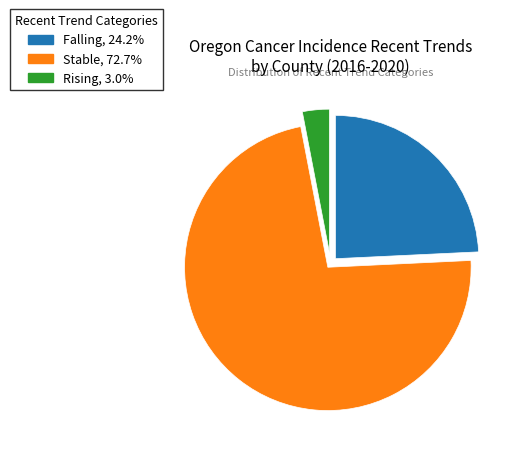

Is there a majority slice in this chart?

Yes